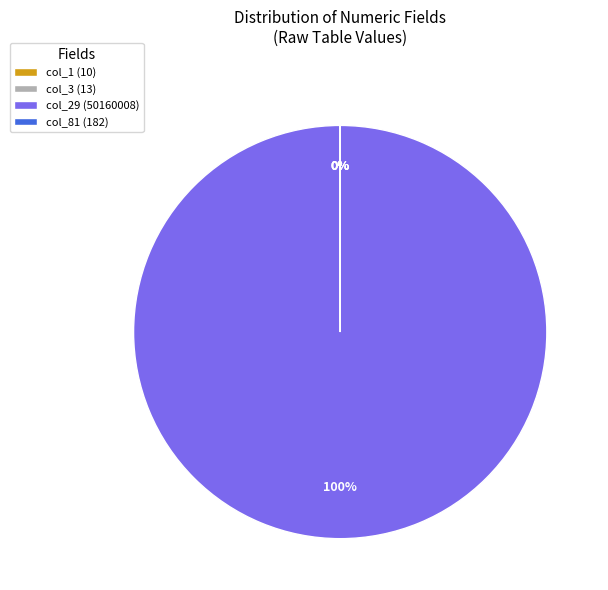

What is the ratio of the value at col_29 to the value at col_81?

275604.4